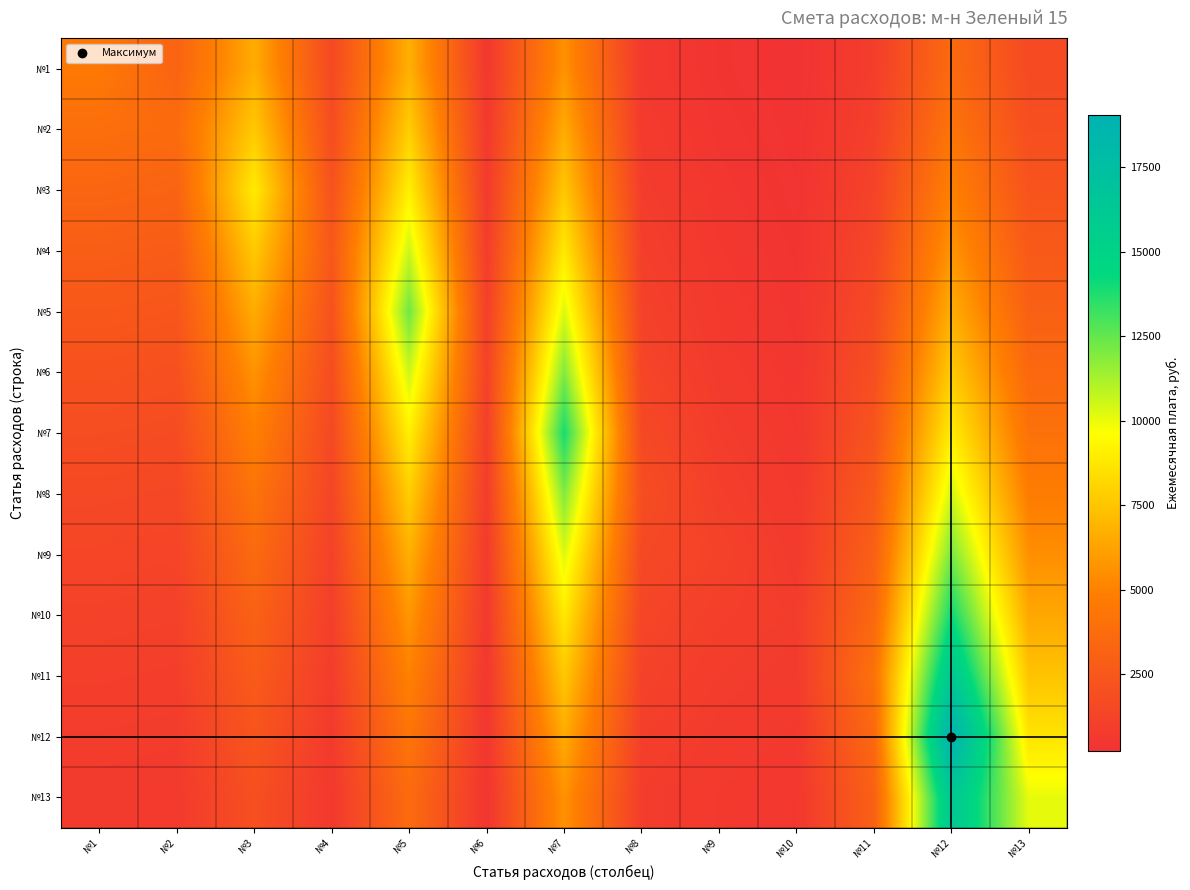

Count the number of data series in this chart.

13